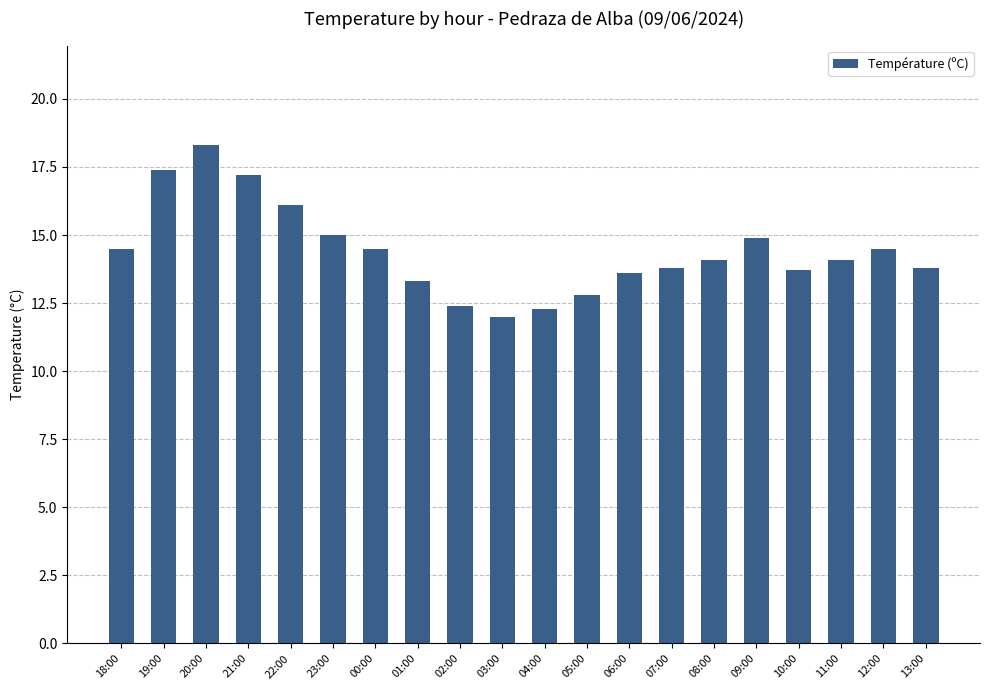

Which category has the lowest value across all series?

03:00